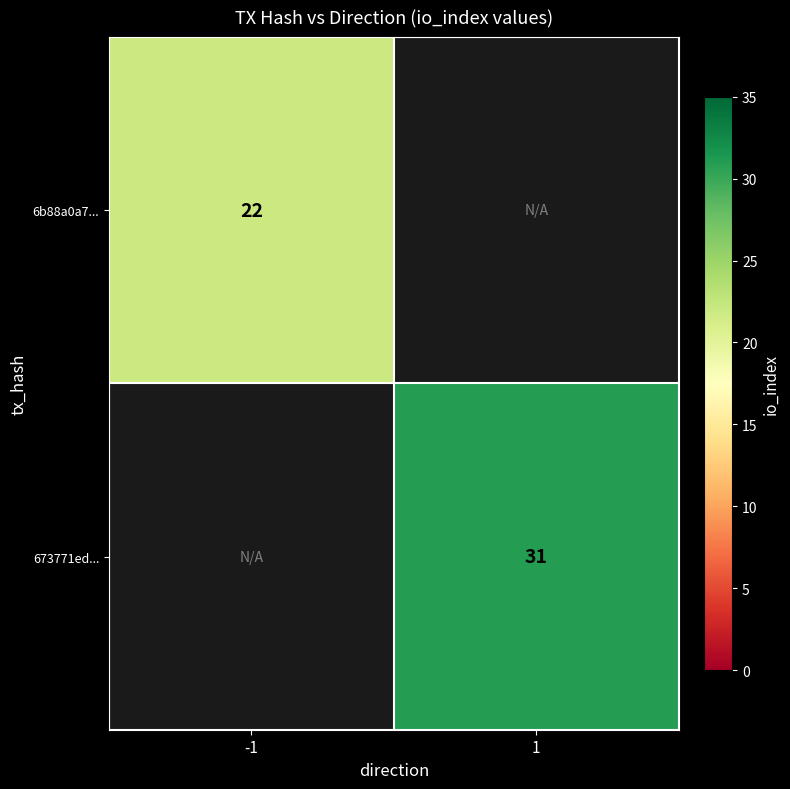

The value of 673771ed... at 1 is 44.6. True or false?

False